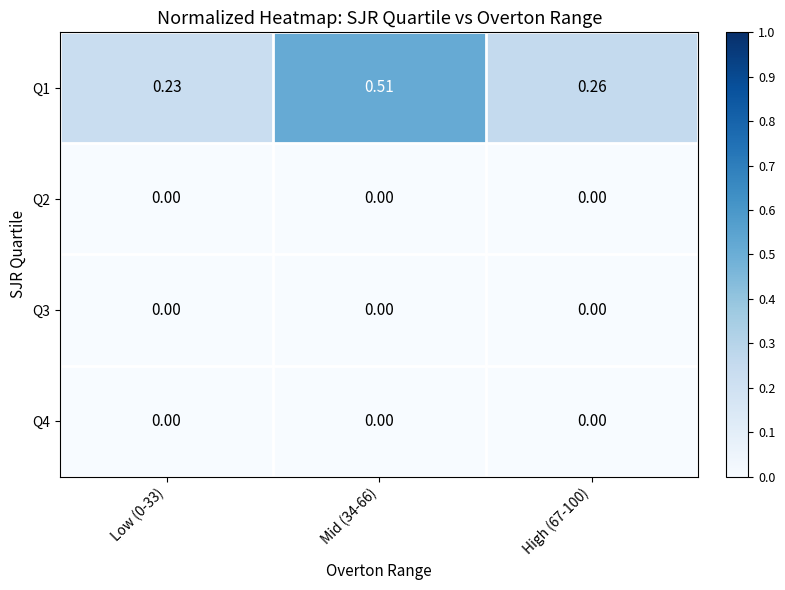

Reading left to right, extract all data points from this chart.

Q1: Low (0-33)=0.2	Mid (34-66)=0.5	High (67-100)=0.3
Q2: Low (0-33)=0.0	Mid (34-66)=0.0	High (67-100)=0.0
Q3: Low (0-33)=0.0	Mid (34-66)=0.0	High (67-100)=0.0
Q4: Low (0-33)=0.0	Mid (34-66)=0.0	High (67-100)=0.0